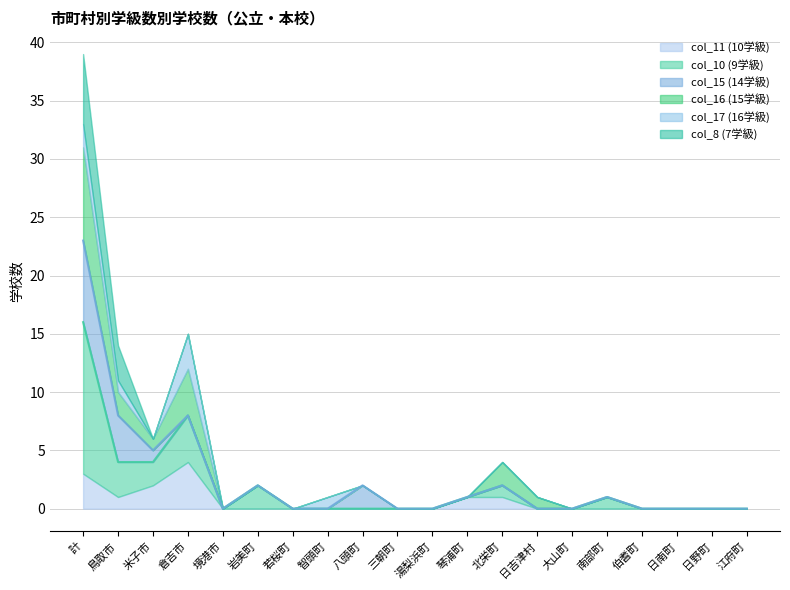

True or false: col_11 (10学級) has a value of 0 at 南部町.

True